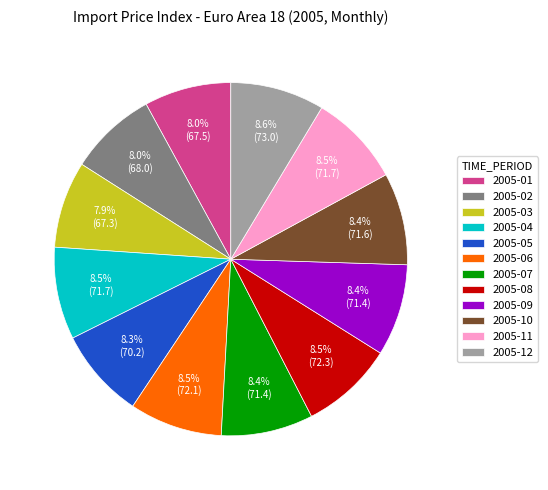

How much of the chart is everything except 2005-10?

91.6%